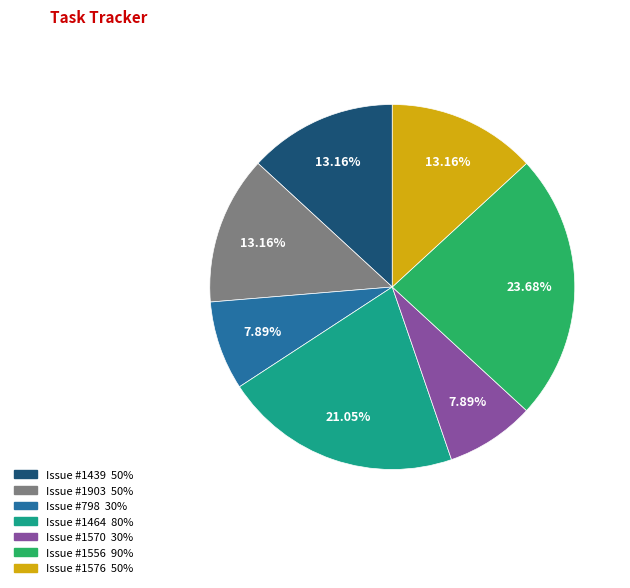

To the nearest percent, what is the difference between the largest and smallest slice percentages?

16%